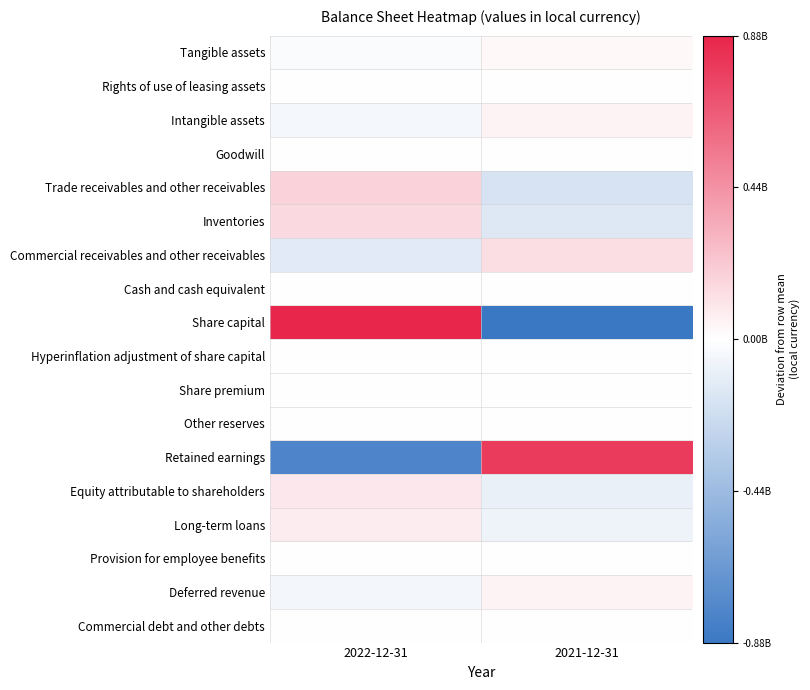

Reading right to left, extract all data points from this chart.

Tangible assets: 2021-12-31=25492377.5	2022-12-31=-25492377.5
Rights of use of leasing assets: 2021-12-31=1341161.5	2022-12-31=-1341161.5
Intangible assets: 2021-12-31=44954538.0	2022-12-31=-44954538.0
Goodwill: 2021-12-31=68953.0	2022-12-31=-68953.0
Trade receivables and other receivables: 2021-12-31=-176050589.0	2022-12-31=176050589.0
Inventories: 2021-12-31=-150577066.0	2022-12-31=150577066.0
Commercial receivables and other receivables: 2021-12-31=132017110.5	2022-12-31=-132017110.5
Cash and cash equivalent: 2021-12-31=-1855749.5	2022-12-31=1855749.5
Share capital: 2021-12-31=-883038300.0	2022-12-31=883038300.0
Hyperinflation adjustment of share capital: 2021-12-31=0.0	2022-12-31=0.0
Share premium: 2021-12-31=0.0	2022-12-31=0.0
Other reserves: 2021-12-31=0.0	2022-12-31=0.0
Retained earnings: 2021-12-31=791641560.5	2022-12-31=-791641560.5
Equity attributable to shareholders: 2021-12-31=-93102562.5	2022-12-31=93102562.5
Long-term loans: 2021-12-31=-77527062.0	2022-12-31=77527062.0
Provision for employee benefits: 2021-12-31=-2427082.0	2022-12-31=2427082.0
Deferred revenue: 2021-12-31=50331763.5	2022-12-31=-50331763.5
Commercial debt and other debts: 2021-12-31=1260422.0	2022-12-31=-1260422.0